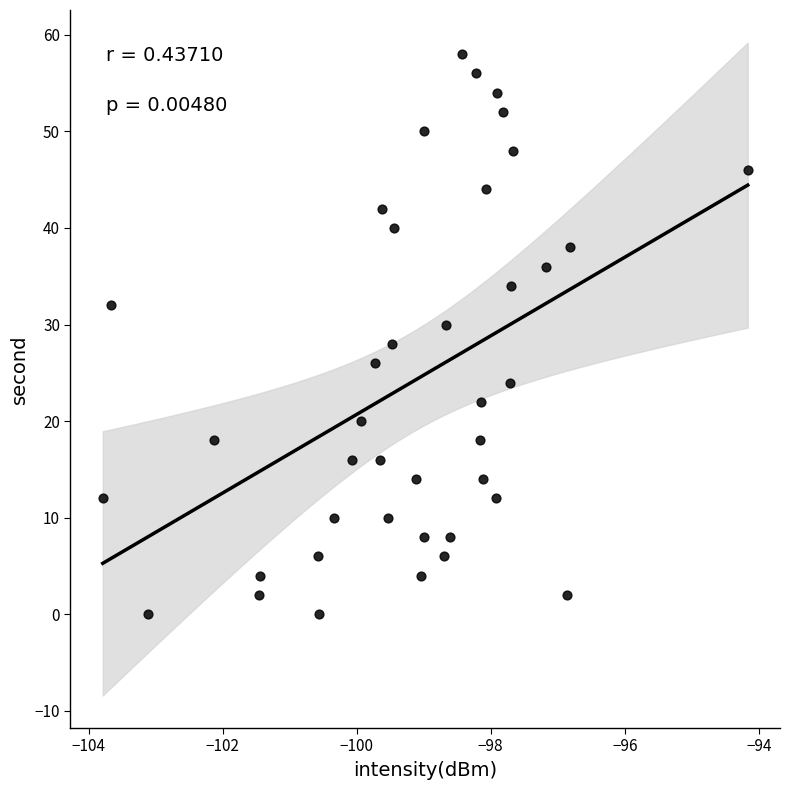

What is the range of Y values (max minus min)?

58